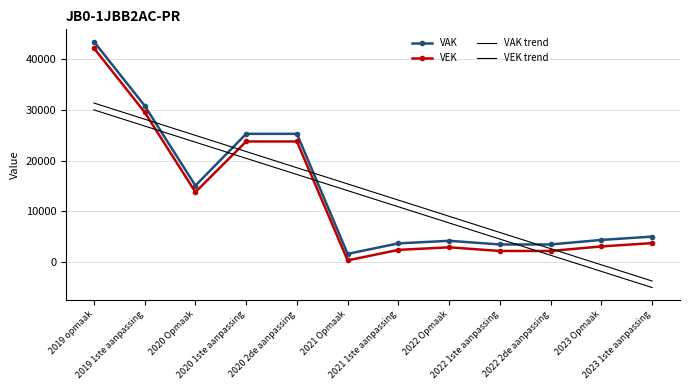

Where does the VAK series first go above 5021?

2019 opmaak